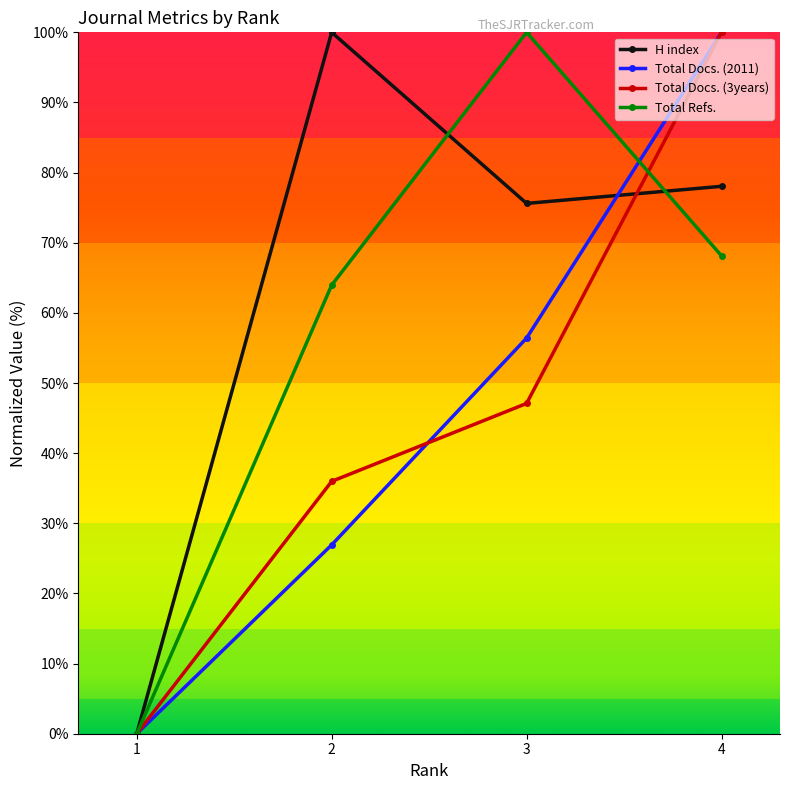

What is the difference between the maximum and minimum values in the H index series?

100.0